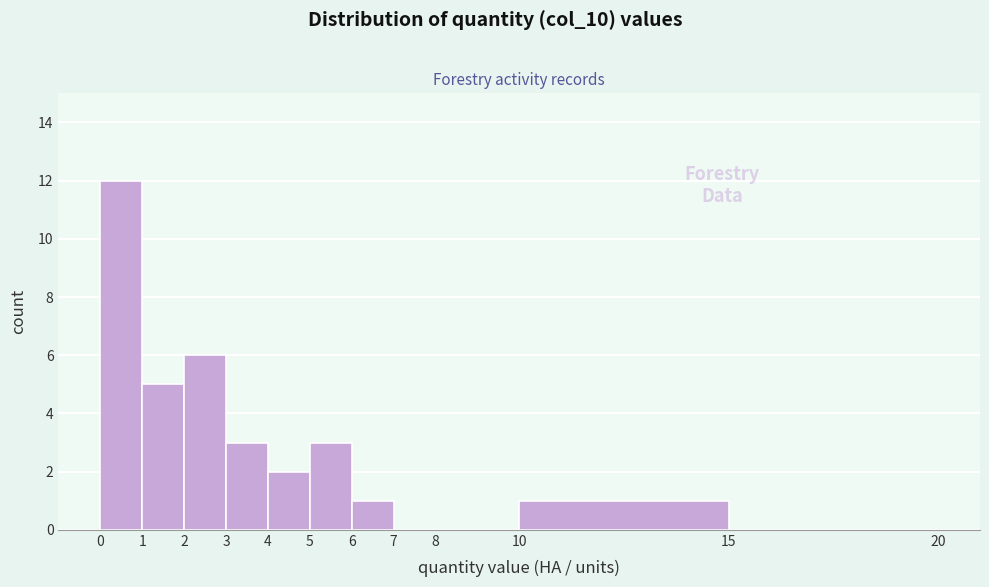

How tall is the bar that spans 4 to 5 on the x-axis? The values are not printed on the chart, so give them approximately, as read against the axis.

2